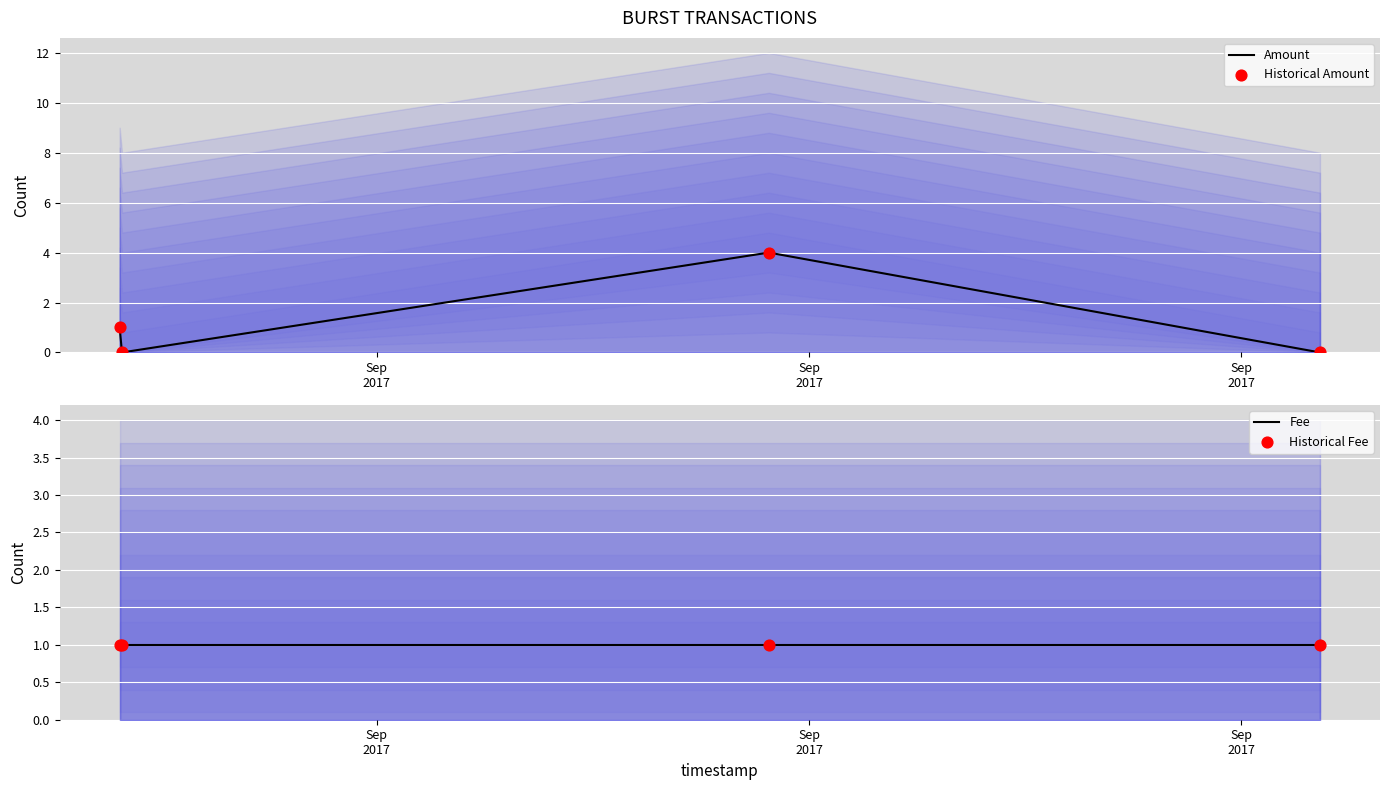

What are all the series names shown in the legend?

Amount, Historical Amount, Fee, Historical Fee